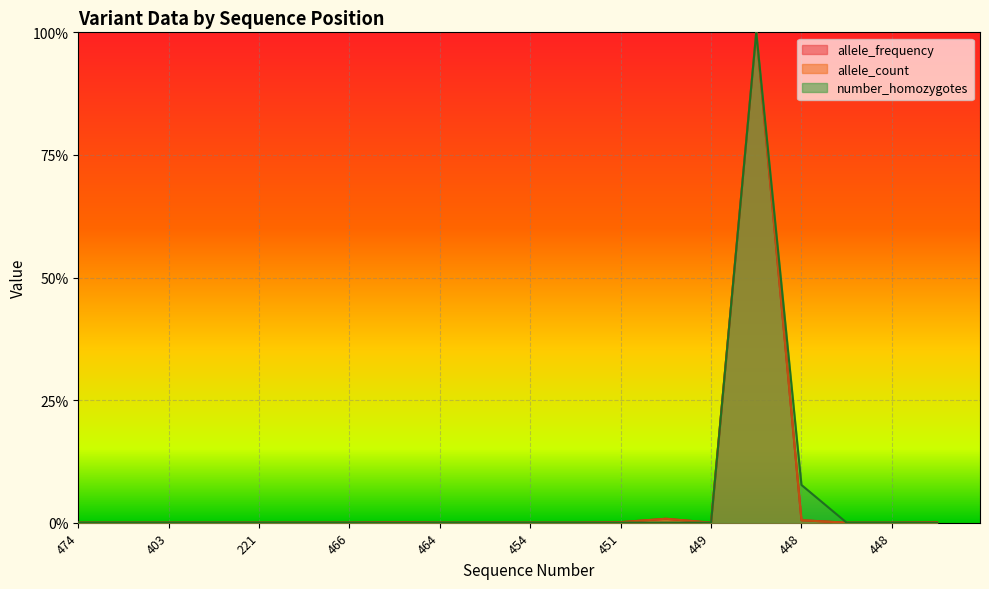

True or false: allele_count has more than 2 points higher than both neighbors.

True